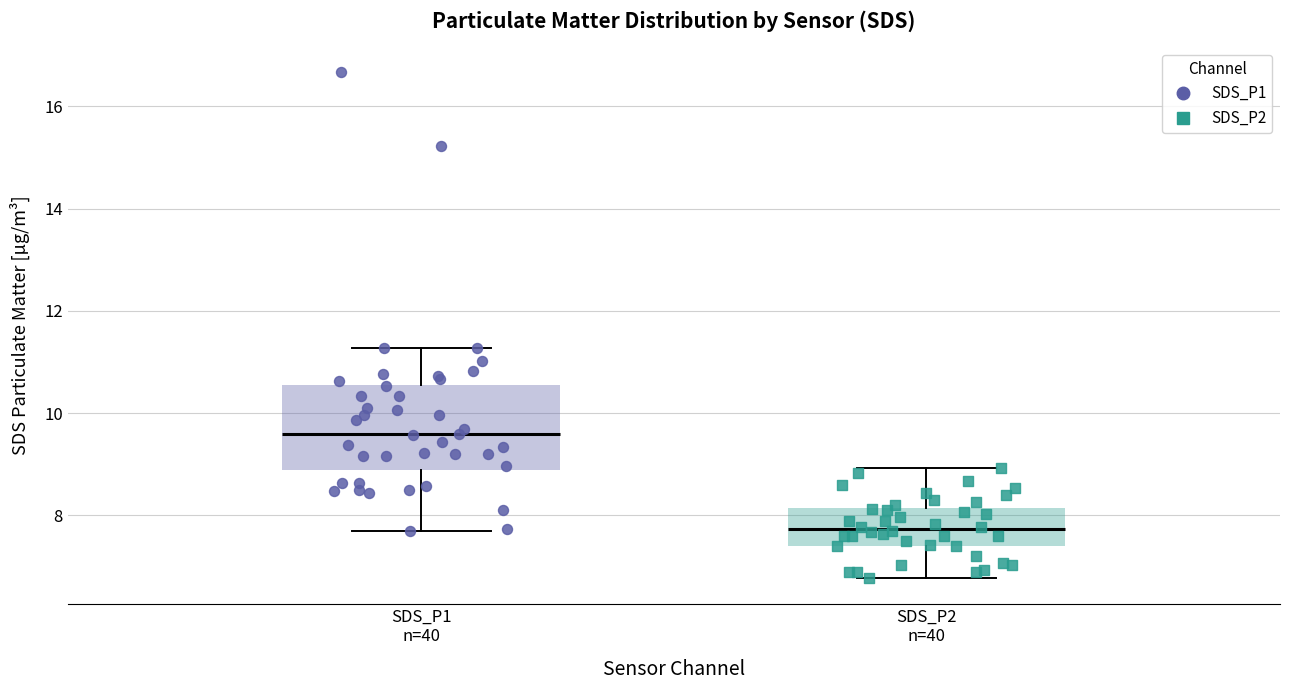

Reading left to right, transcribe this box plot: for each box, give where its median line is, the range the box spans, and where its two whiskers end, as read against the y-axis. The values are not printed on the chart, so give them approximately, as read against the axis.

SDS_P1 n=40: median 9.6, box 8.8 to 10.6, whiskers 7.8 to 11.2
SDS_P2 n=40: median 7.8, box 7.4 to 8.2, whiskers 6.8 to 9.0